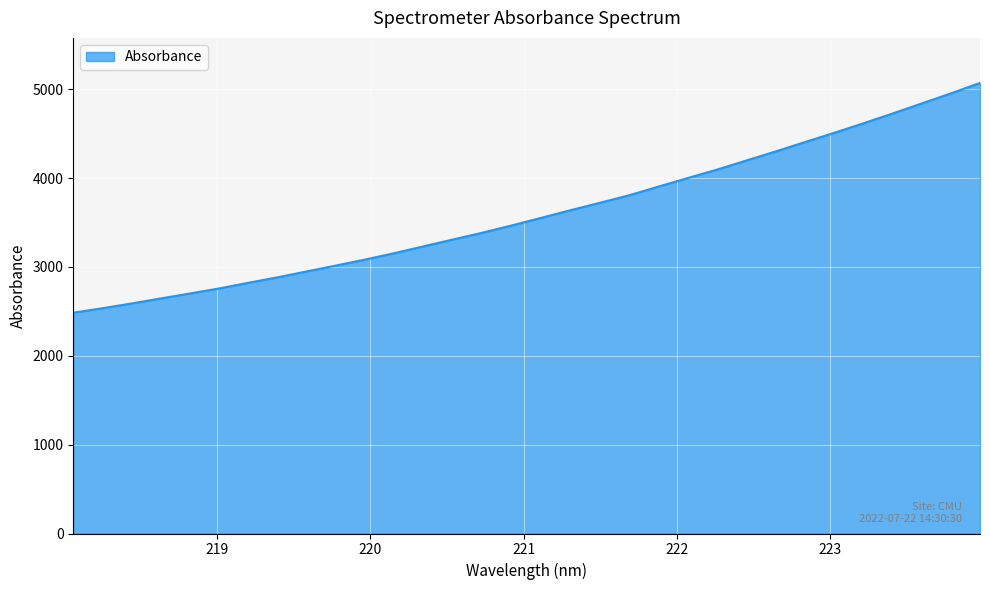

What is the maximum value shown in the chart?

5071.9